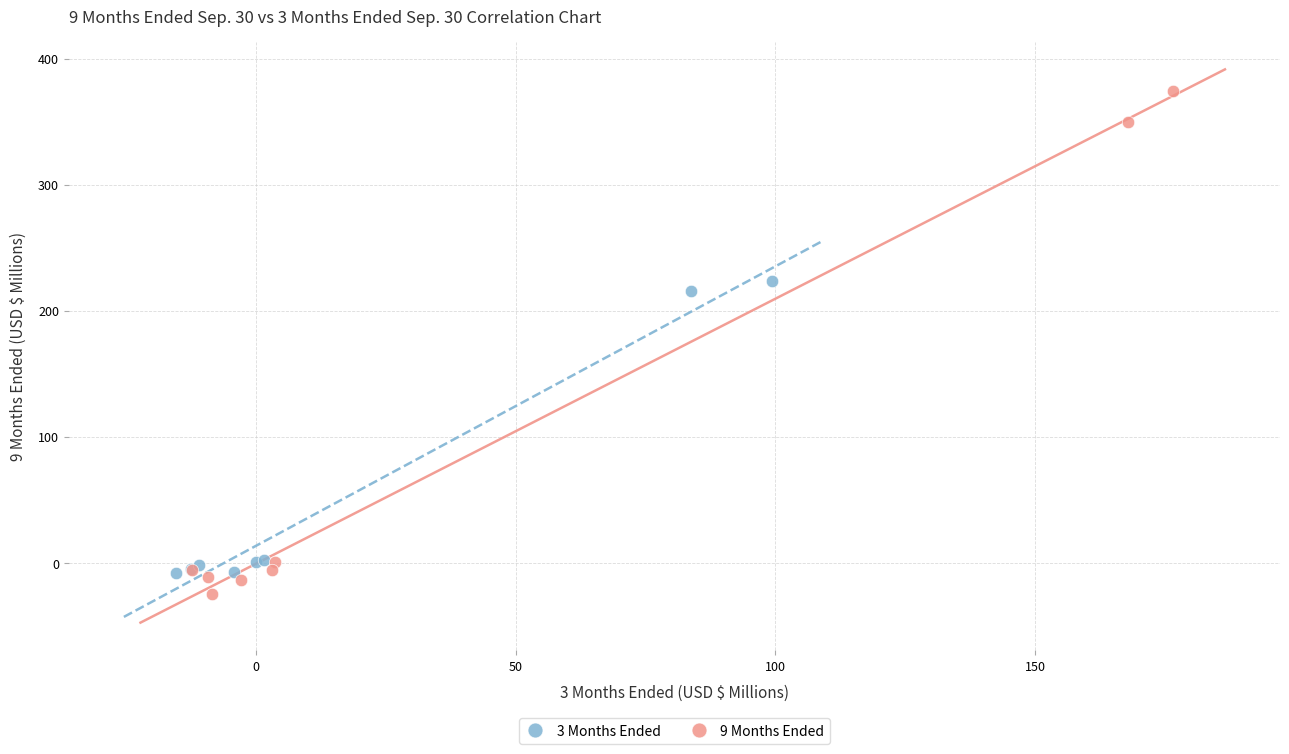

What are all the series names shown in the legend?

3 Months Ended, 9 Months Ended